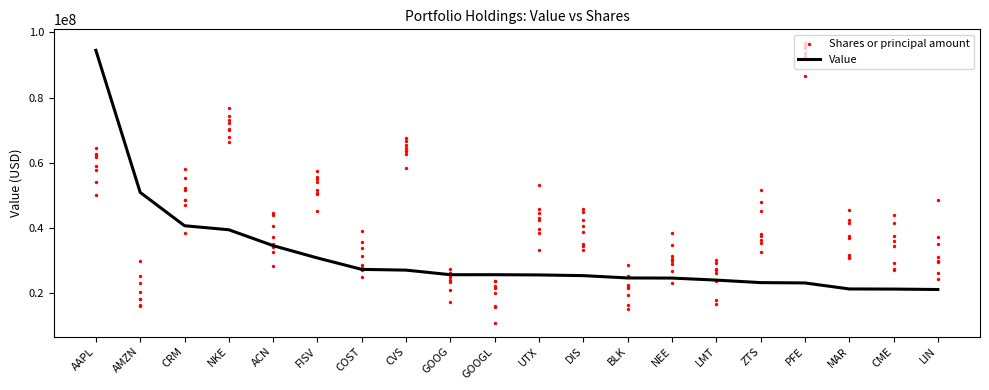

Is the value of Shares or principal amount at COST greater than the value of Value at GOOG?

Yes